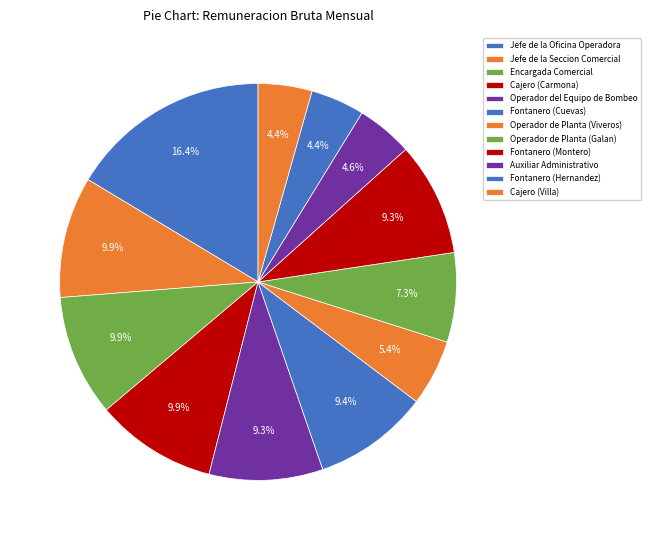

Which category has the biggest portion of the pie?

Jefe de la Oficina Operadora